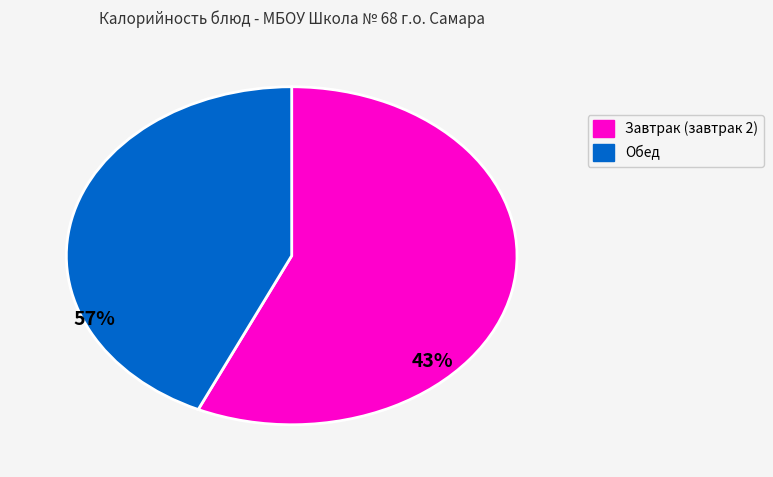

Is there a majority slice in this chart?

Yes